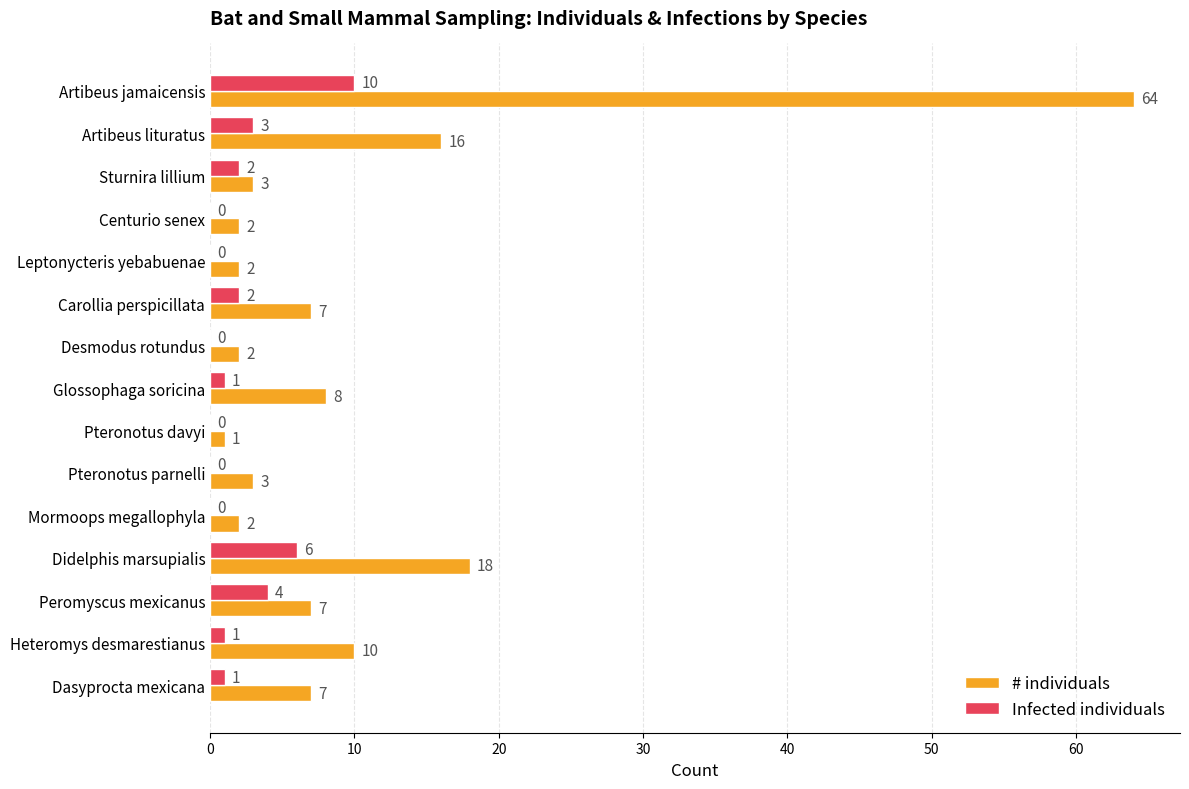

What is the sum of all # individuals values?

152